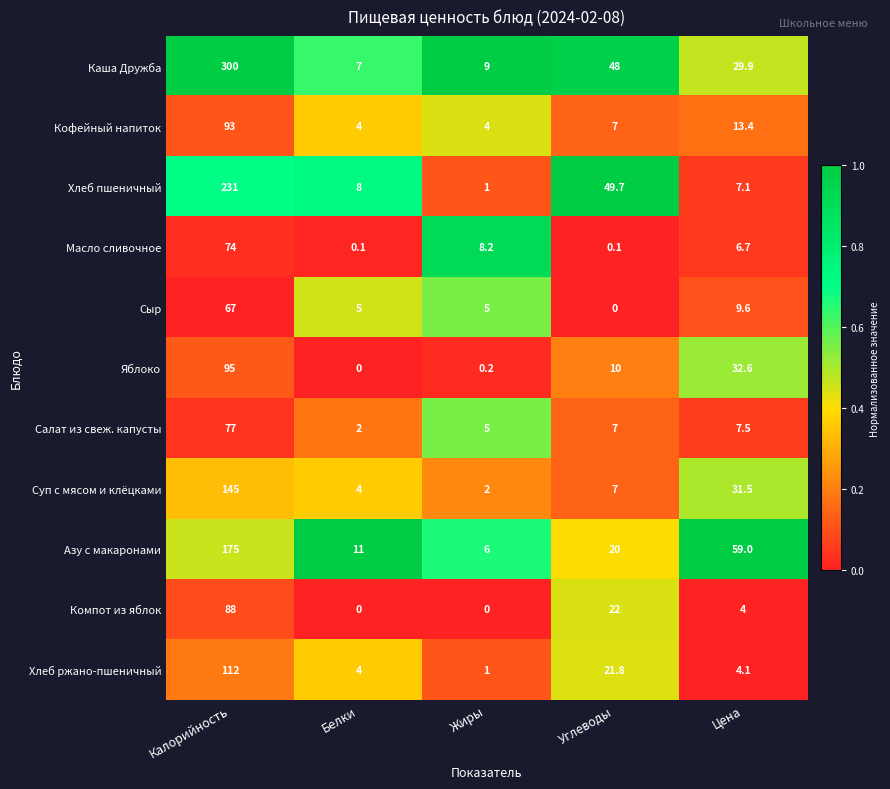

What is the highest value of the Суп с мясом и клёцками series?

145.0